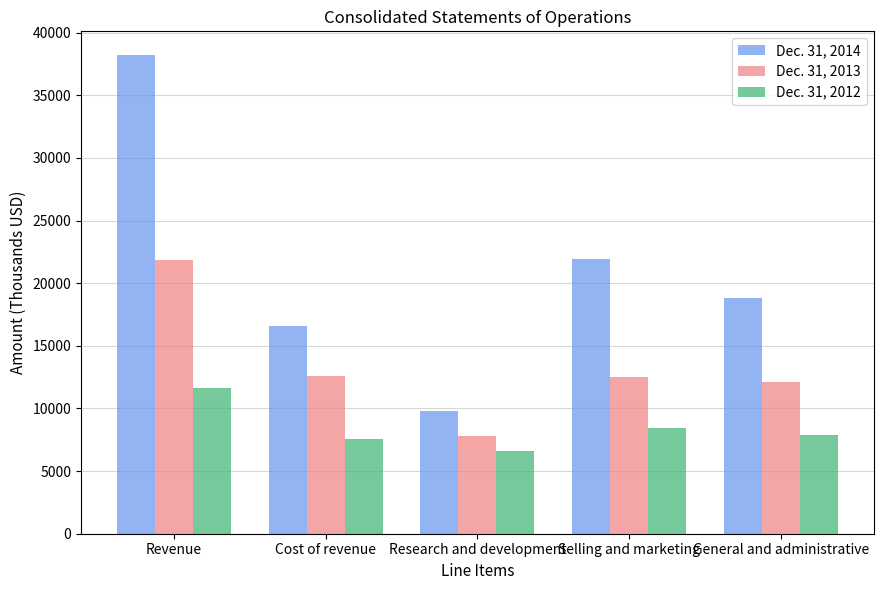

Between Revenue and Research and development, which series saw the biggest shift?

Dec. 31, 2014